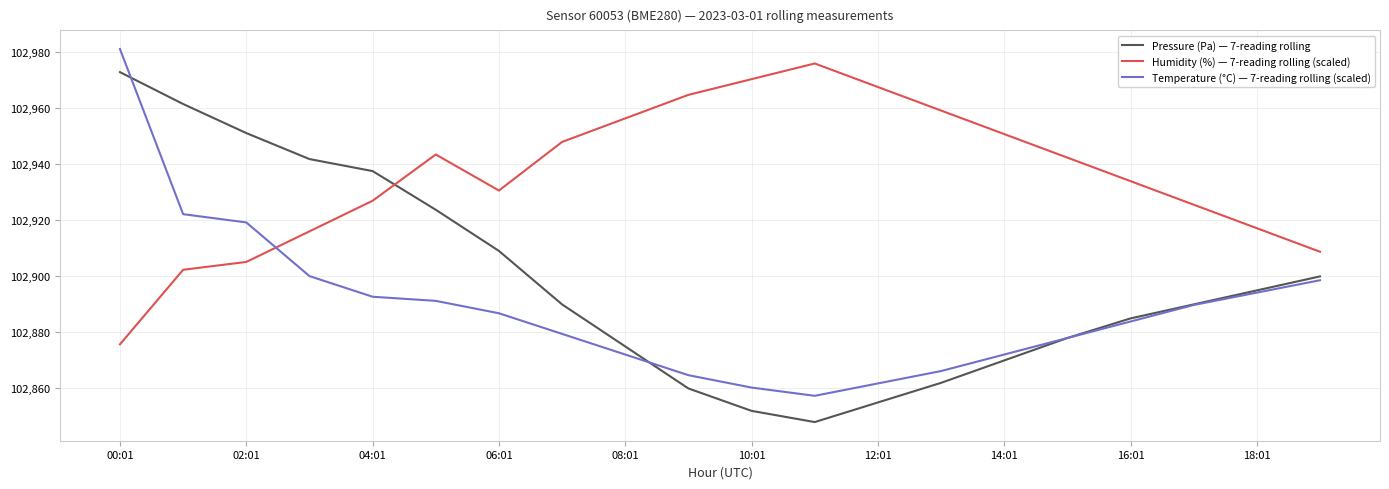

Rank the series by their maximum value, from highest to lowest.

Temperature (°C) — 7-reading rolling (scaled), Humidity (%) — 7-reading rolling (scaled), Pressure (Pa) — 7-reading rolling